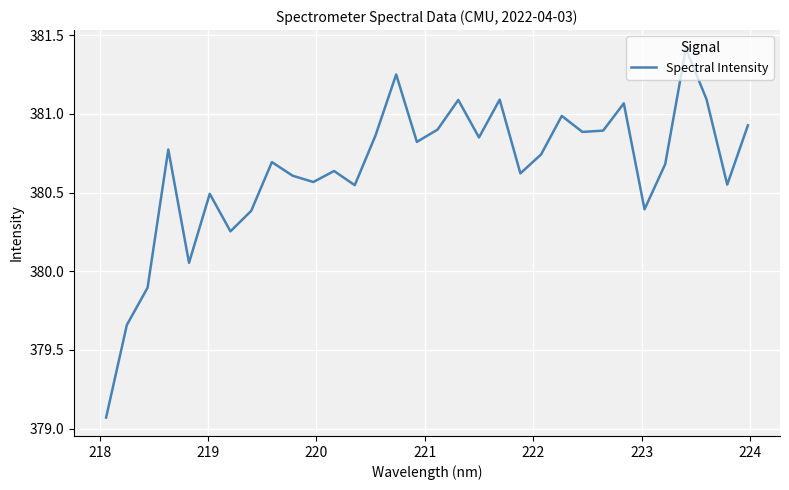

What is the maximum value shown in the chart?

381.4